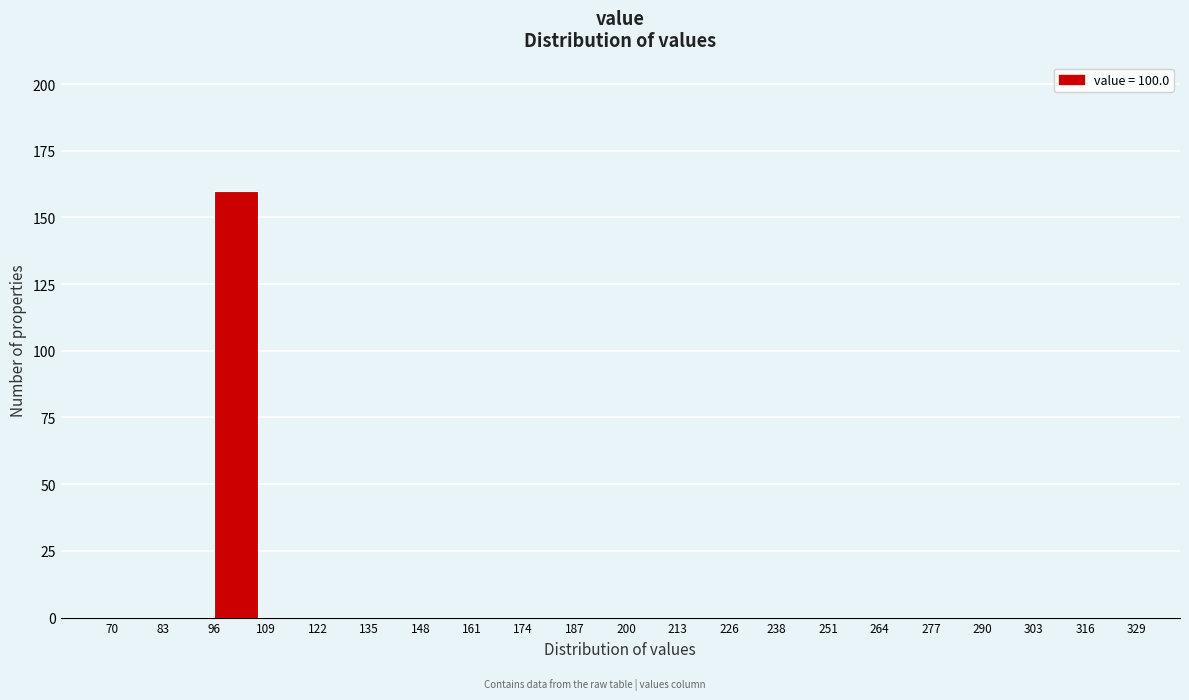

Reading left to right, list every bar in this chart as the range it spans on the x-axis followed by its height. The values are not printed on the chart, so give them approximately, as read against the axis.

70 to 83: 0
83 to 96: 0
96 to 109: 160
109 to 122: 0
122 to 135: 0
135 to 148: 0
148 to 161: 0
161 to 174: 0
174 to 187: 0
187 to 200: 0
200 to 213: 0
213 to 226: 0
226 to 238: 0
238 to 251: 0
251 to 264: 0
264 to 277: 0
277 to 290: 0
290 to 303: 0
303 to 316: 0
316 to 329: 0